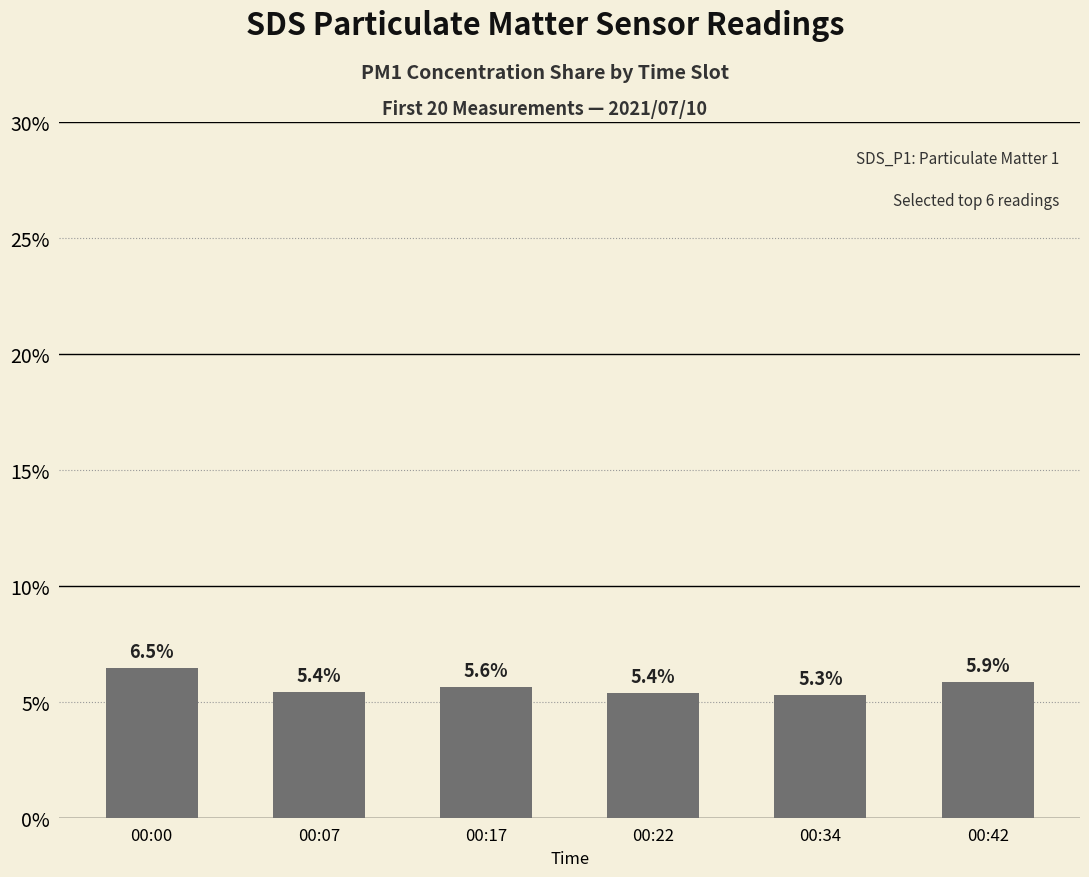

What is the difference between the maximum and minimum values?

1.1